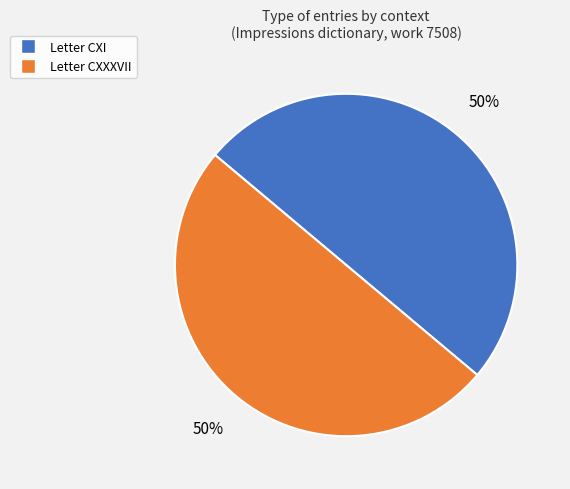

Is it true that Letter CXI is 50% of the pie?

True